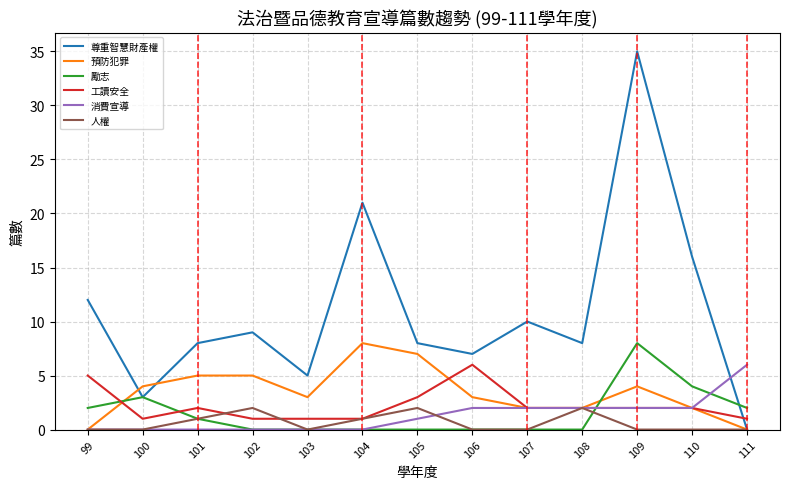

Reading left to right, what are all the values shown in this chart?

尊重智慧財產權: 12	3	8	9	5	21	8	7	10	8	35	16	0
預防犯罪: 0	4	5	5	3	8	7	3	2	2	4	2	0
勵志: 2	3	1	0	0	0	0	0	0	0	8	4	2
工讀安全: 5	1	2	1	1	1	3	6	2	2	2	2	1
消費宣導: 0	0	0	0	0	0	1	2	2	2	2	2	6
人權: 0	0	1	2	0	1	2	0	0	2	0	0	0